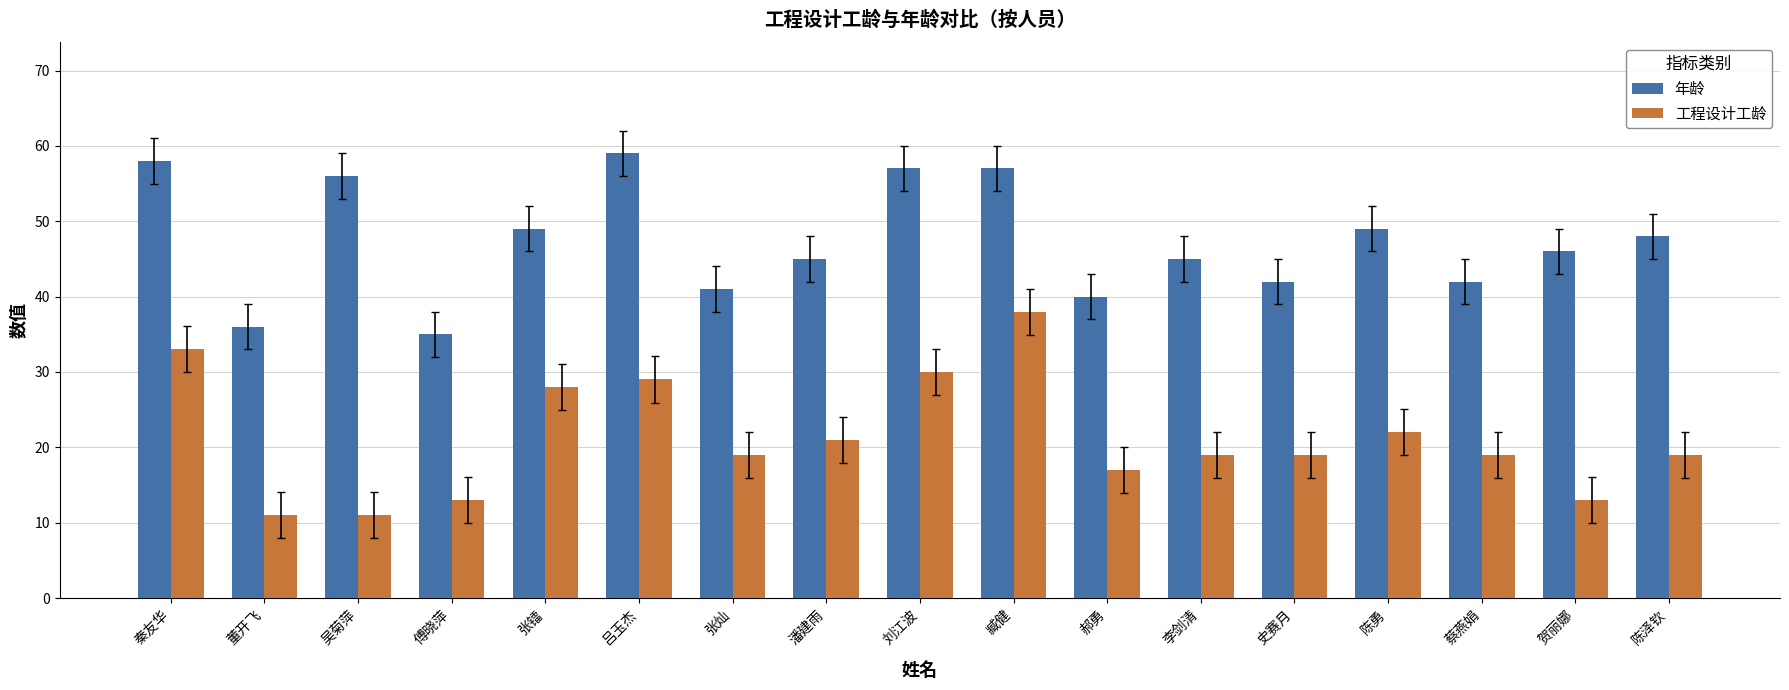

What is the total value across all series at 蔡燕娟?

61